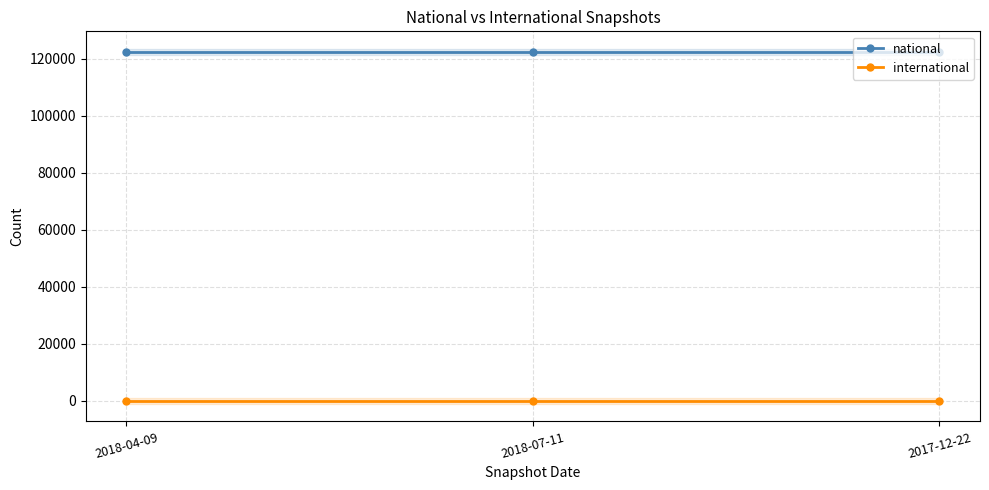

Reading left to right, transcribe all the data shown in this chart.

national: 122454	122454	122454
international: 0	0	0